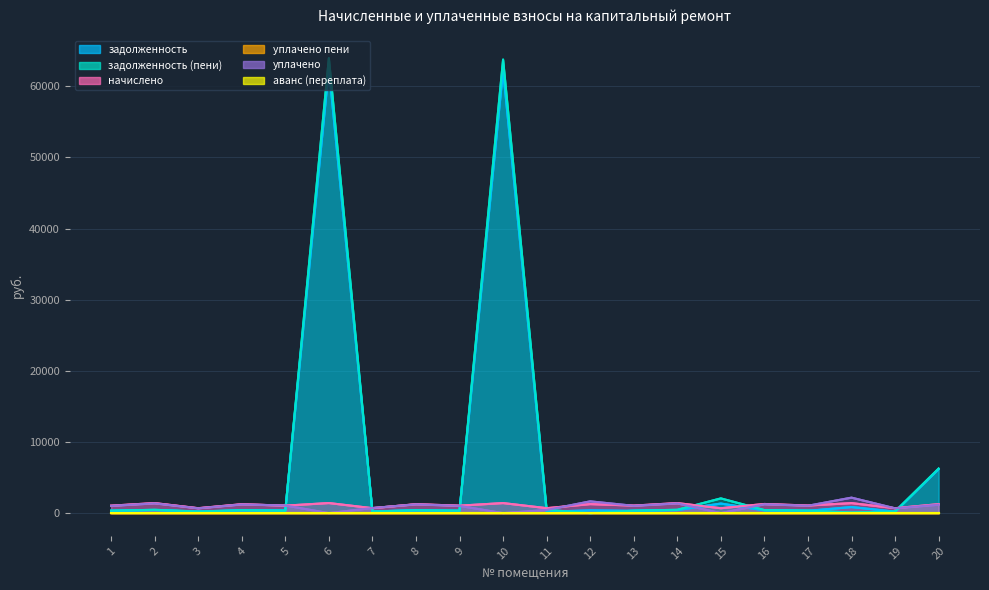

Which series changed the most between 7 and 11?

уплачено